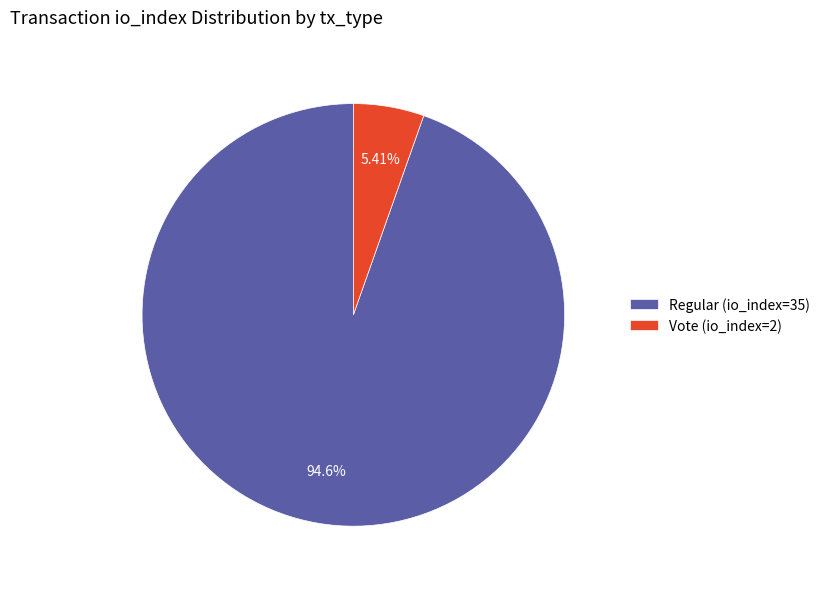

To the nearest percent, what is the combined percentage of Regular (io_index=35) and Vote (io_index=2)?

100%